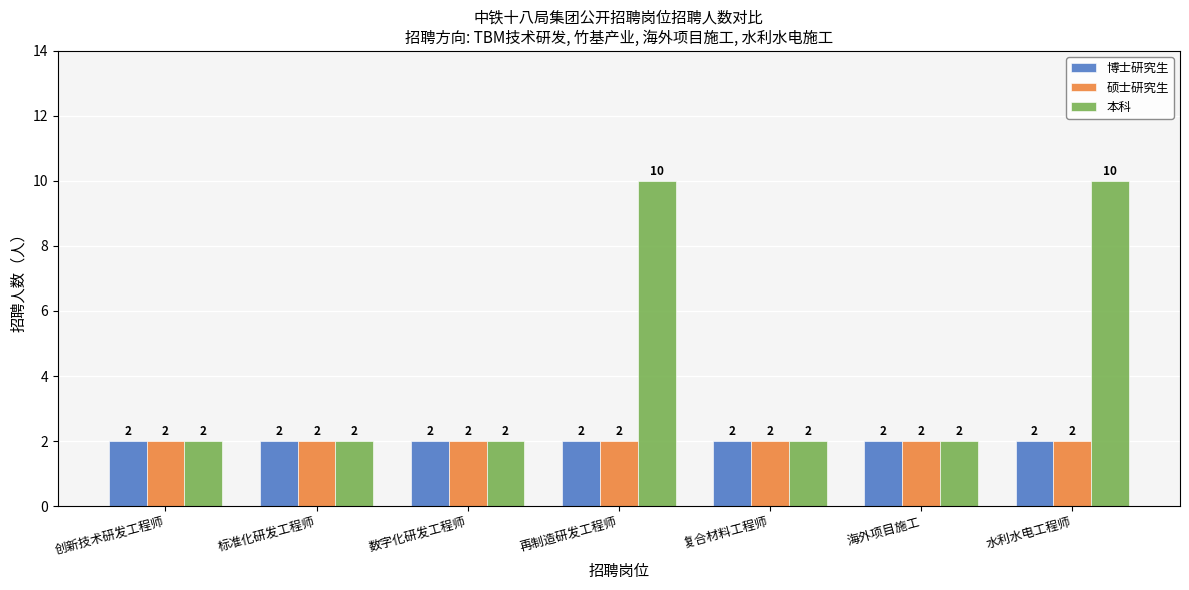

What is the label of the 1st bar from the right?

水利水电工程师